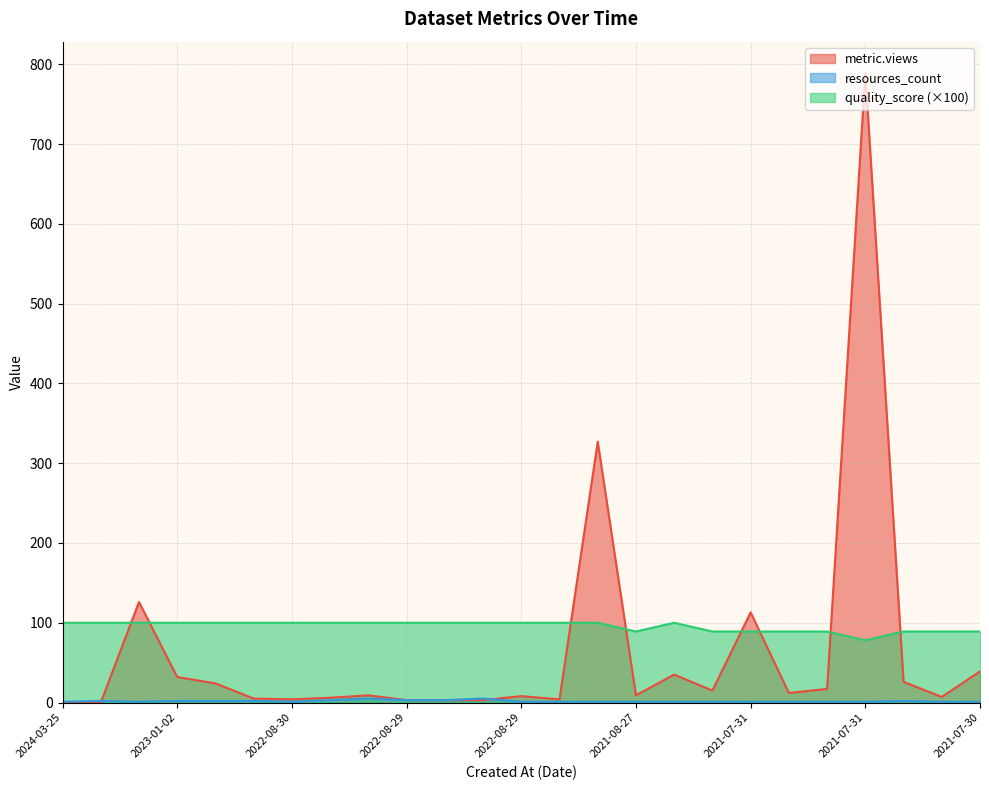

The metric.views series shows 6 at 2022-08-29. True or false?

True